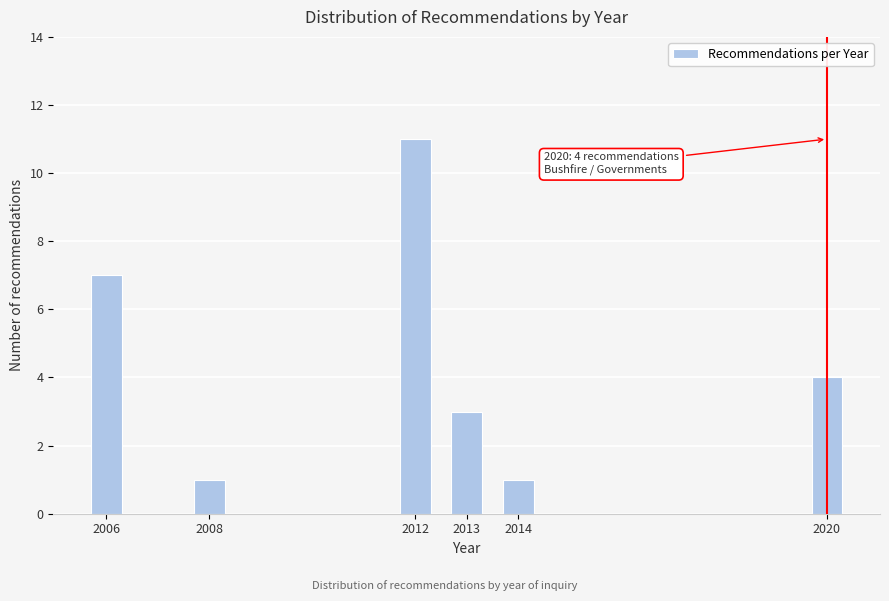

Reading left to right, extract all data points from this chart.

7	1	11	3	1	4